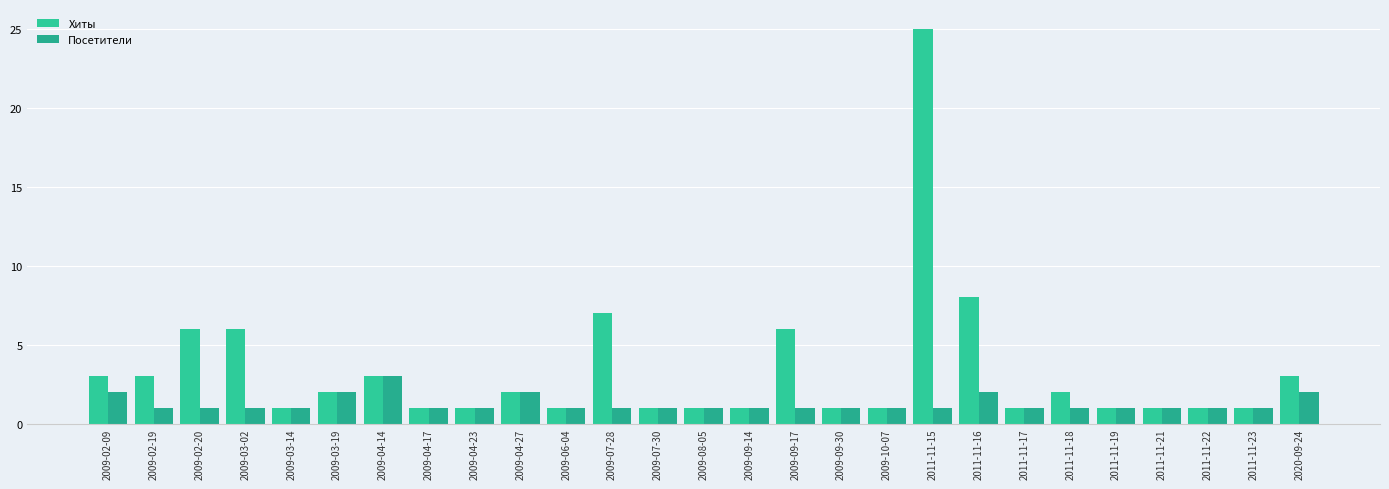

Rank the series by their average value, from highest to lowest.

Хиты, Посетители